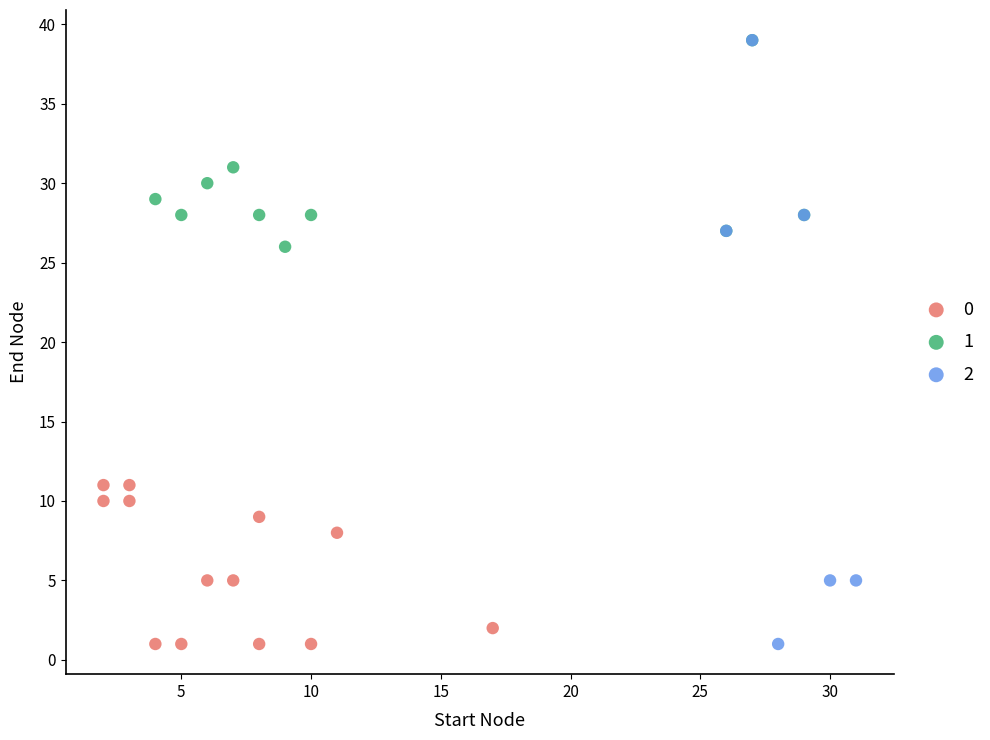

What are all the series names shown in the legend?

0, 1, 2